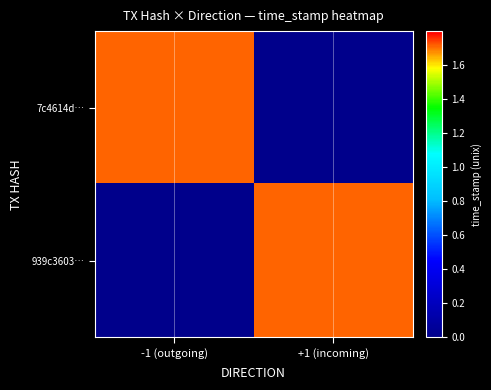

List the series in order of their overall mean, lowest first.

939c3603…, 7c4614d…